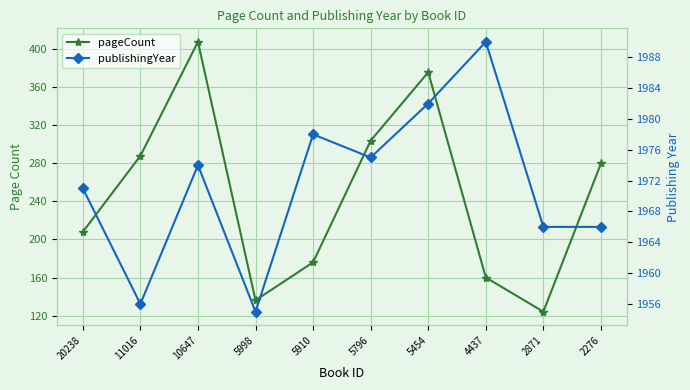

How many lines are shown in the chart?

2